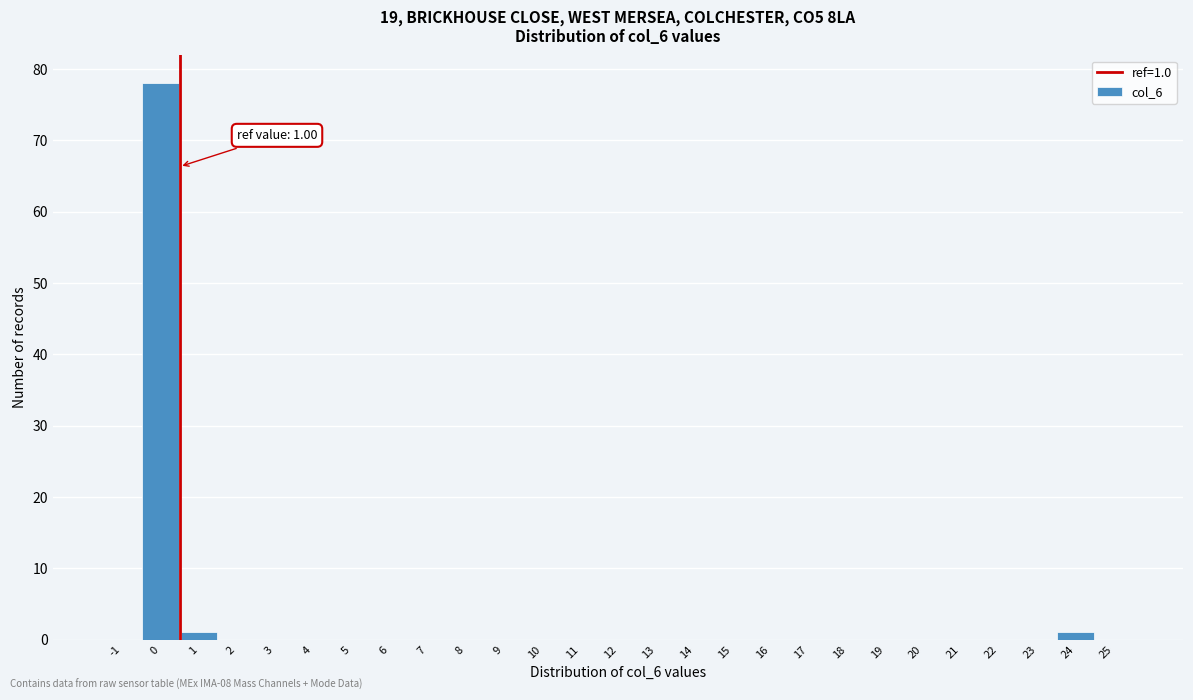

Reading right to left, extract all data points from this chart.

25=0	24=1	23=0	22=0	21=0	20=0	19=0	18=0	17=0	16=0	15=0	14=0	13=0	12=0	11=0	10=0	9=0	8=0	7=0	6=0	5=0	4=0	3=0	2=0	1=1	0=78	-1=0